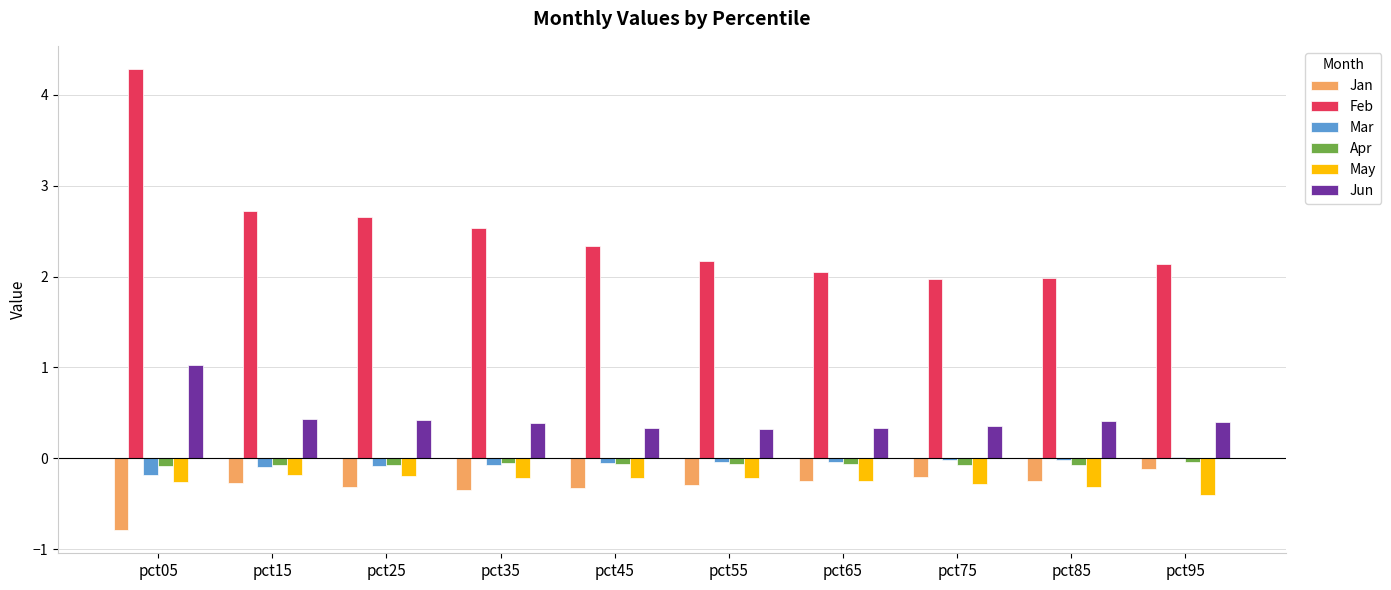

What is the spread (max minus min) of values at pct95?

2.5